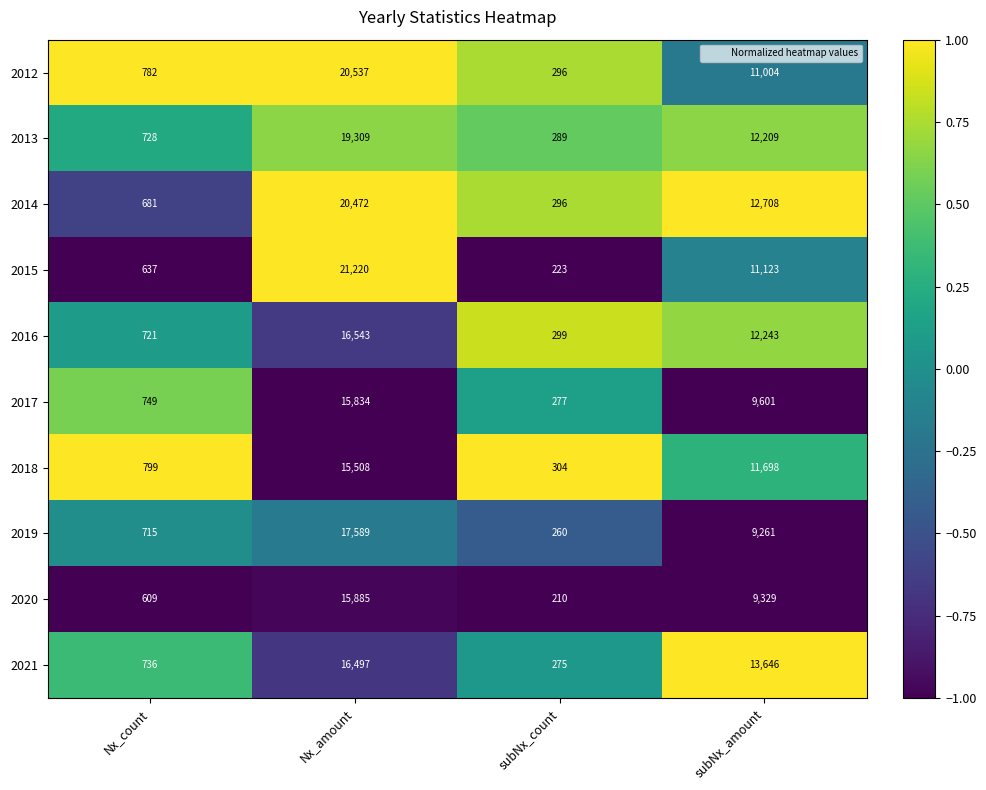

What is the spread (max minus min) of values at Nx_count?

190